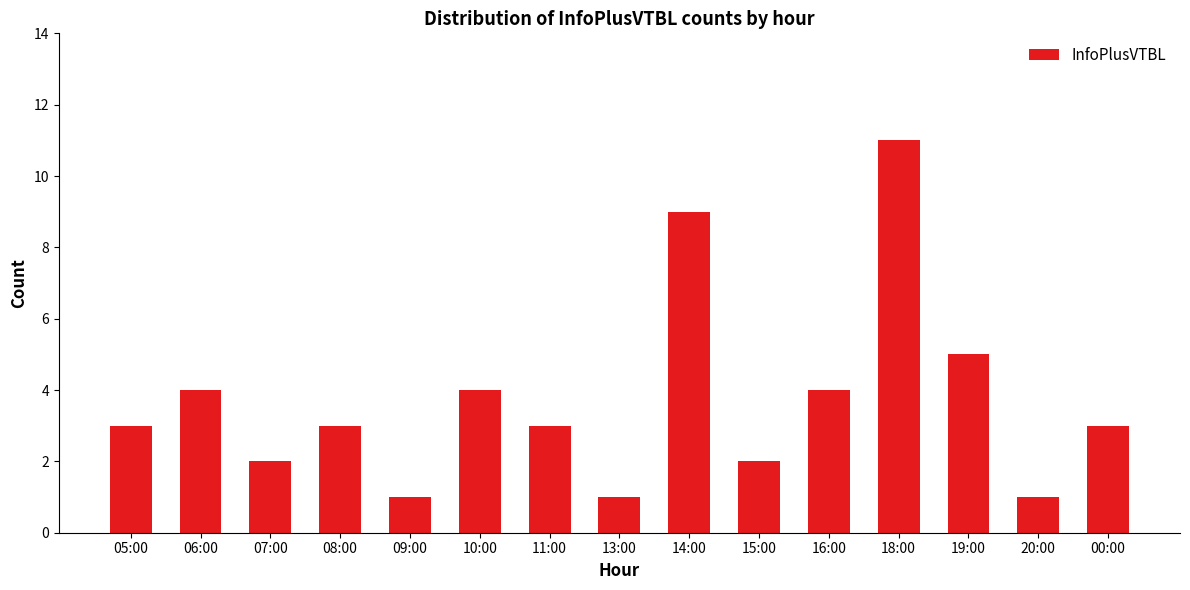

The value at 15:00 is 2. True or false?

True